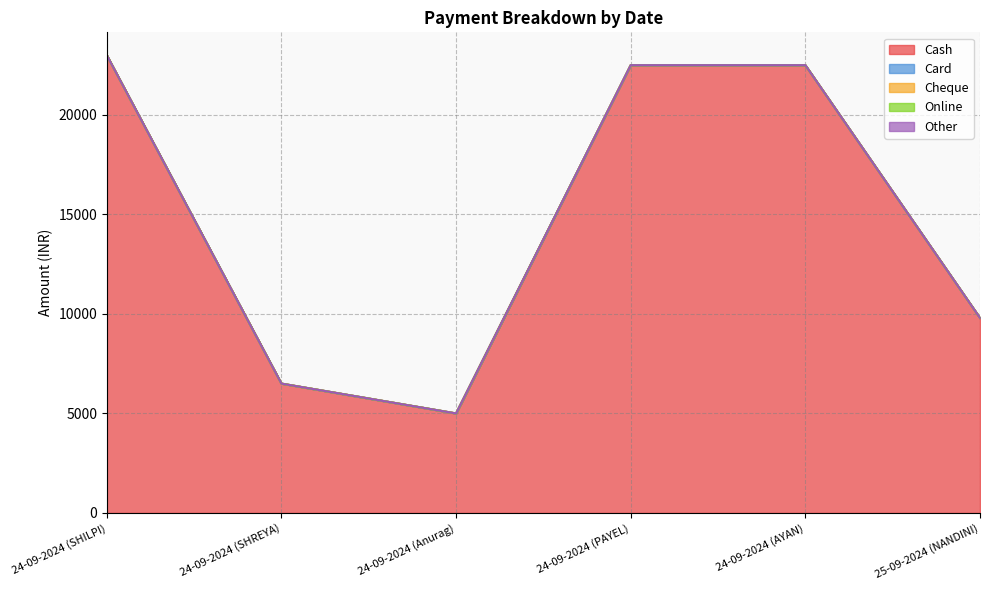

What is the difference between the highest and lowest values at 24-09-2024 (PAYEL)?

22500